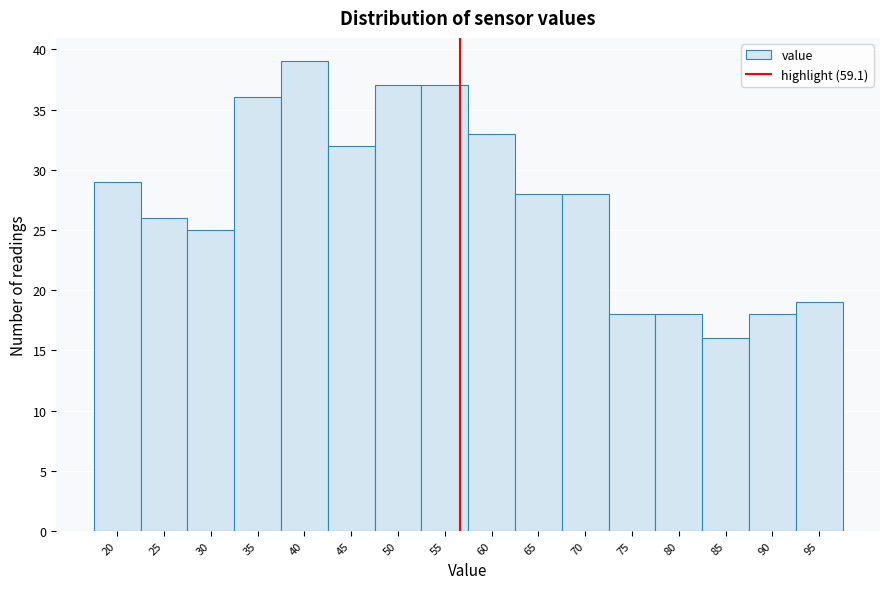

Reading left to right, what are all the values shown in this chart?

20=29	25=26	30=25	35=36	40=39	45=32	50=37	55=37	60=33	65=28	70=28	75=18	80=18	85=16	90=18	95=19